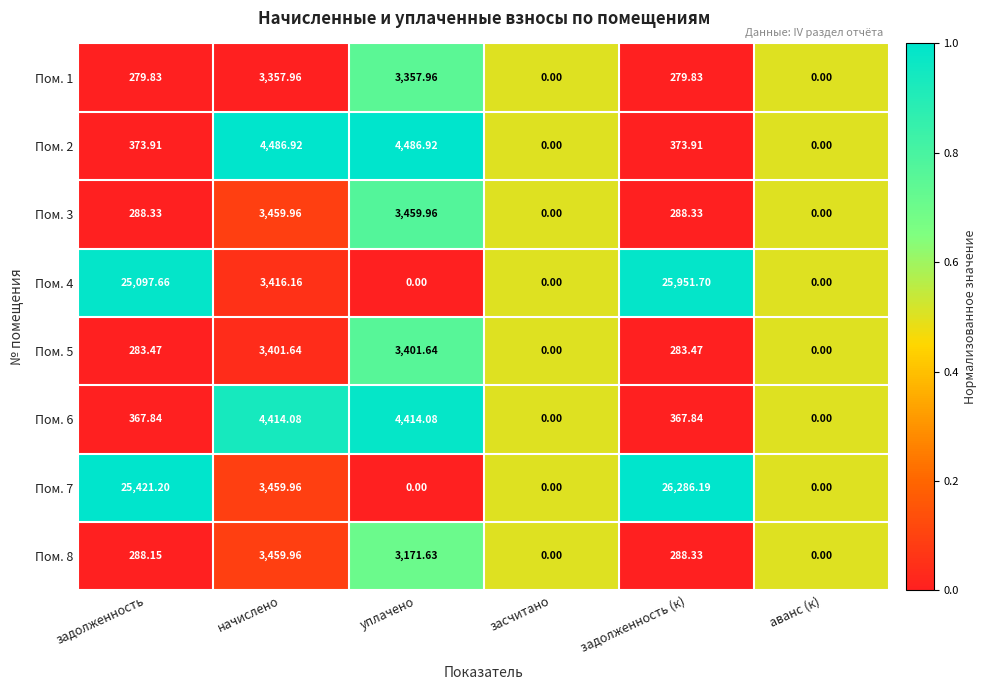

Count the number of categories in the chart.

6